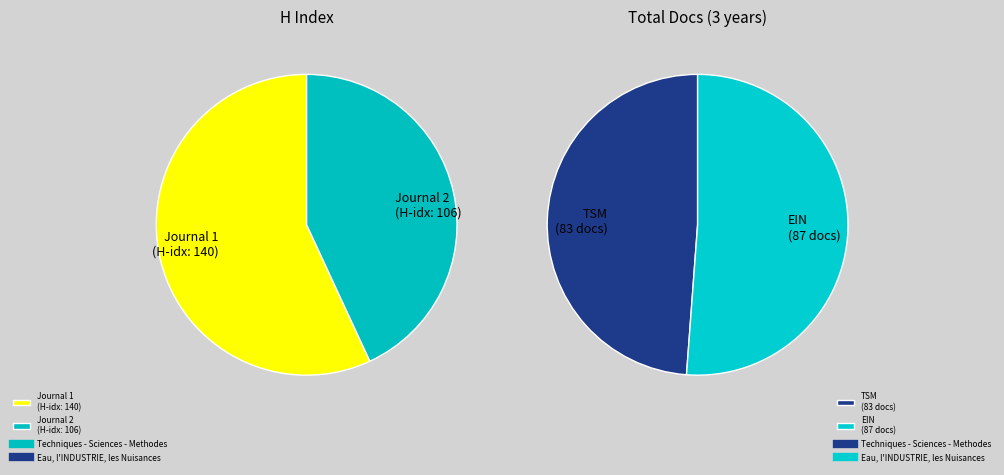

Which slice is the smallest?

Techniques - Sciences - Methodes